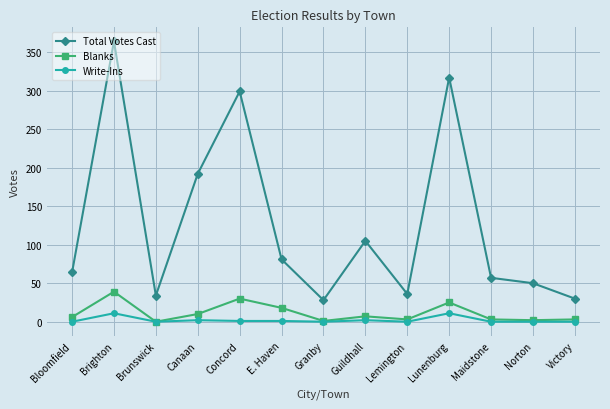

How many series are shown in this chart?

3